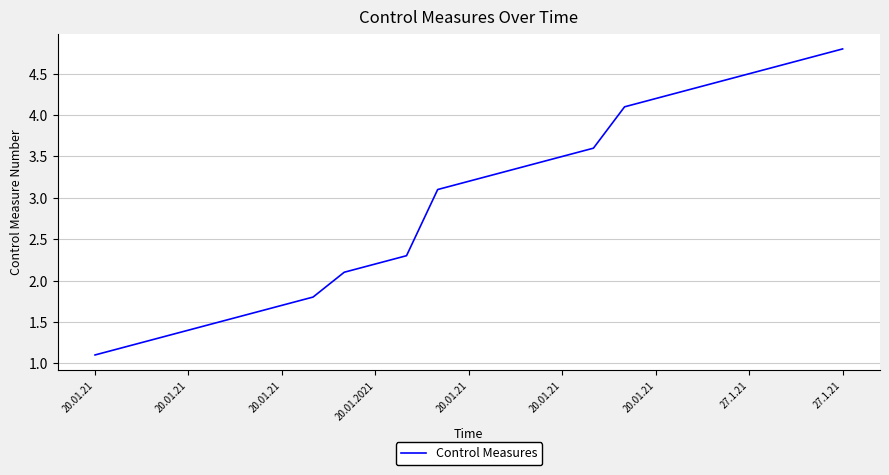

Reading left to right, what are all the values shown in this chart?

1.1	1.2	1.3	1.4	1.5	1.6	1.7	1.8	2.1	2.2	2.3	3.1	3.2	3.3	3.4	3.5	3.6	4.1	4.2	4.3	4.4	4.5	4.6	4.7	4.8